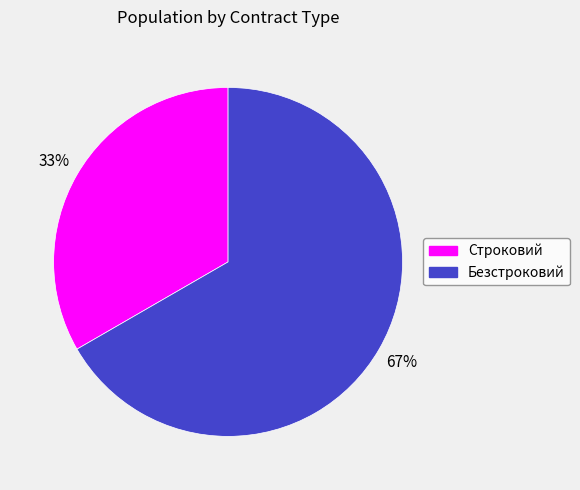

To the nearest percent, what is the combined percentage of Строковий and Безстроковий?

100%